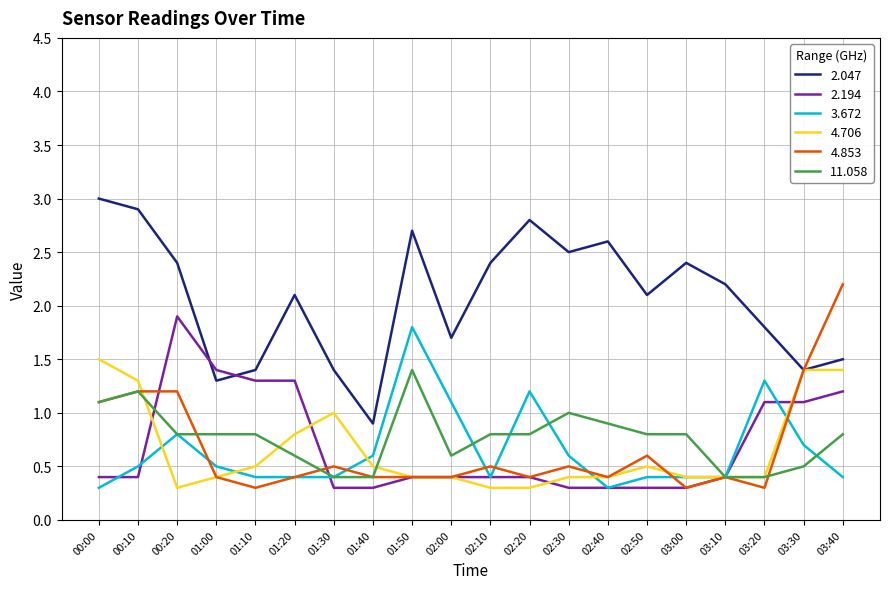

What are all the series names shown in the legend?

2.047, 2.194, 3.672, 4.706, 4.853, 11.058